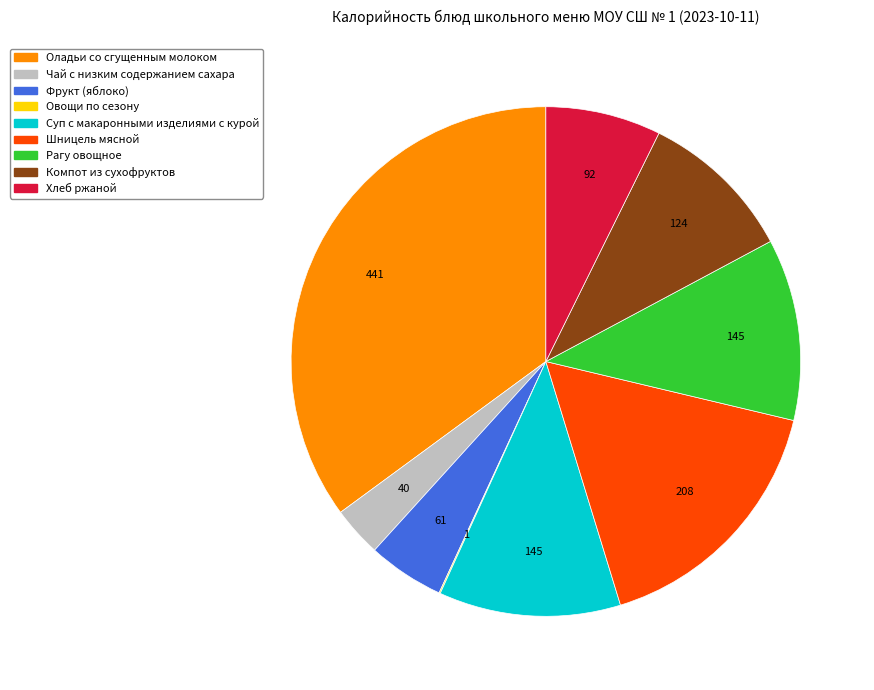

Do Оладьи со сгущенным молоком and Компот из сухофруктов together represent more than half of the pie?

No